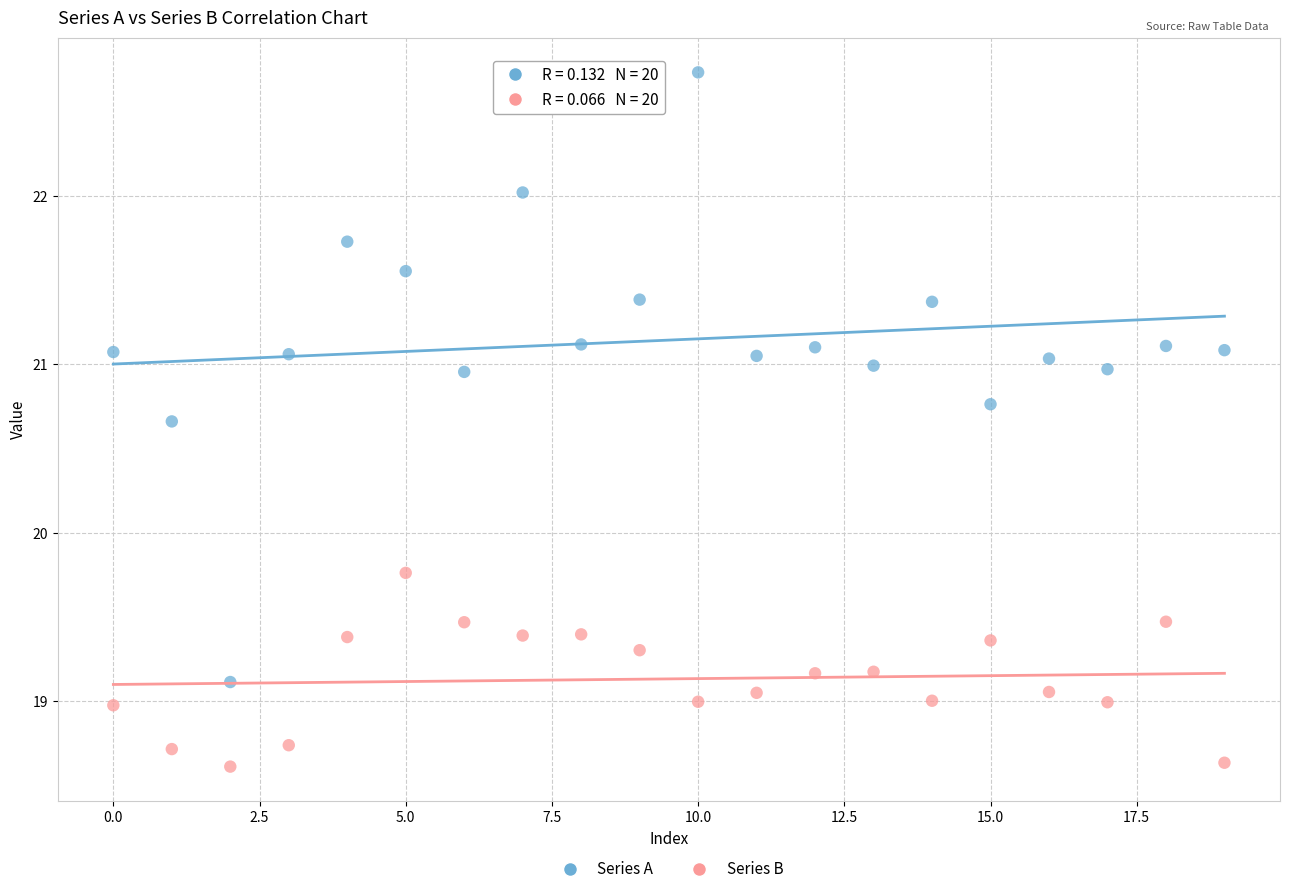

Which series contains the highest Y value?

Series A